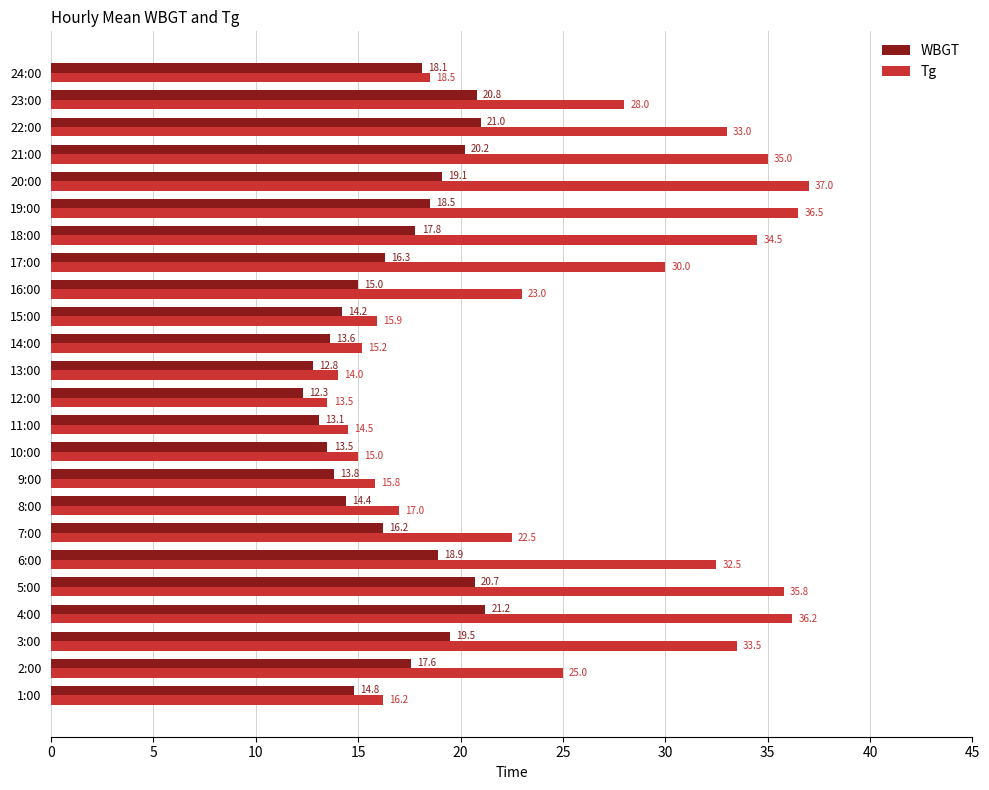

What is the maximum value for WBGT?

21.2